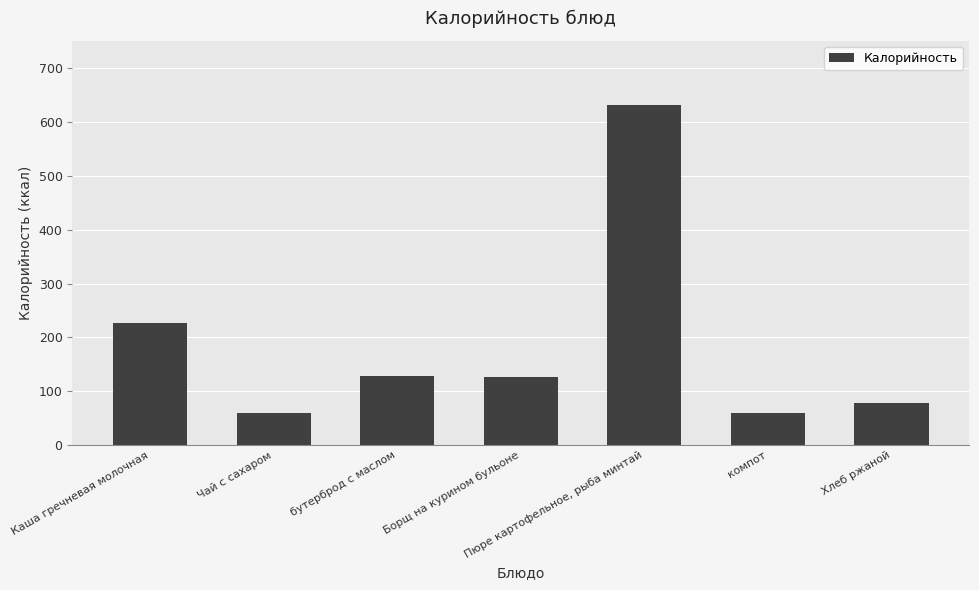

What is the minimum value shown in the chart?

60